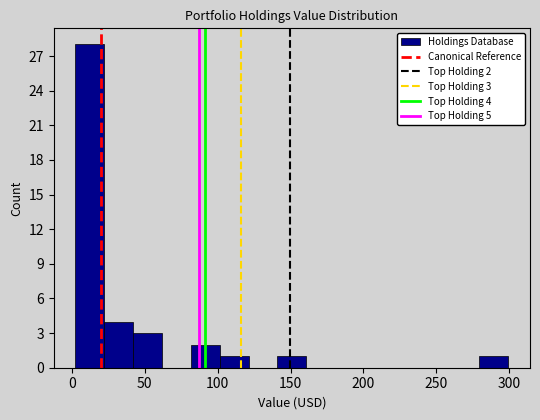

Around what value on the x-axis is the tallest bar? Give the approximate position of its centre, as read against the axis.

10